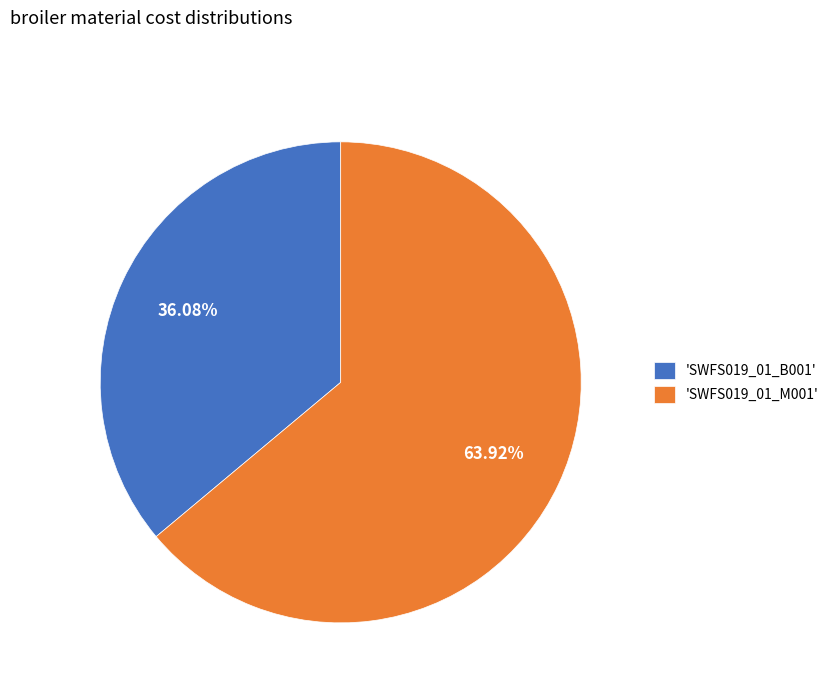

Is there any slice that represents more than half of the pie?

Yes